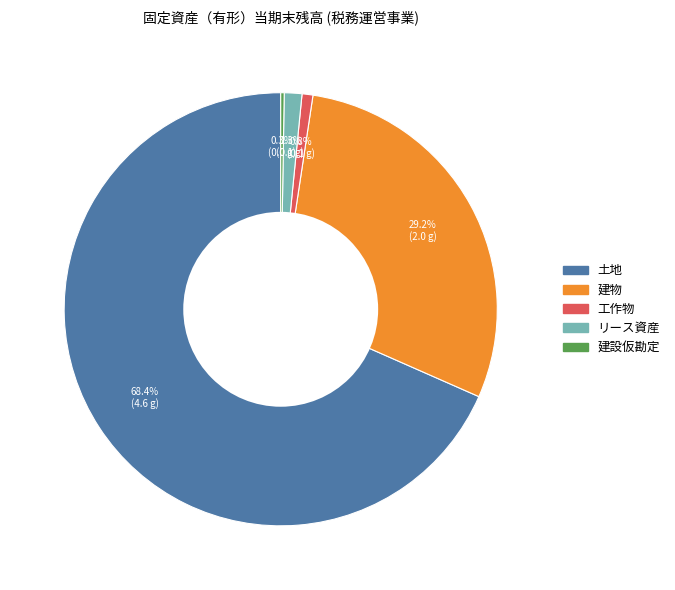

What percentage is the リース資産 slice, to the nearest percent?

1%